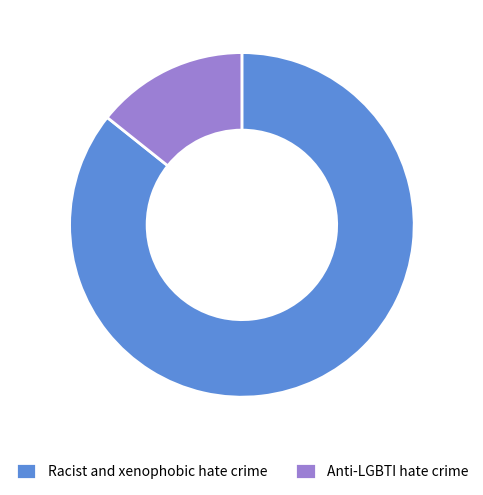

Is it true that Racist and xenophobic hate crime is 74% of the pie?

False